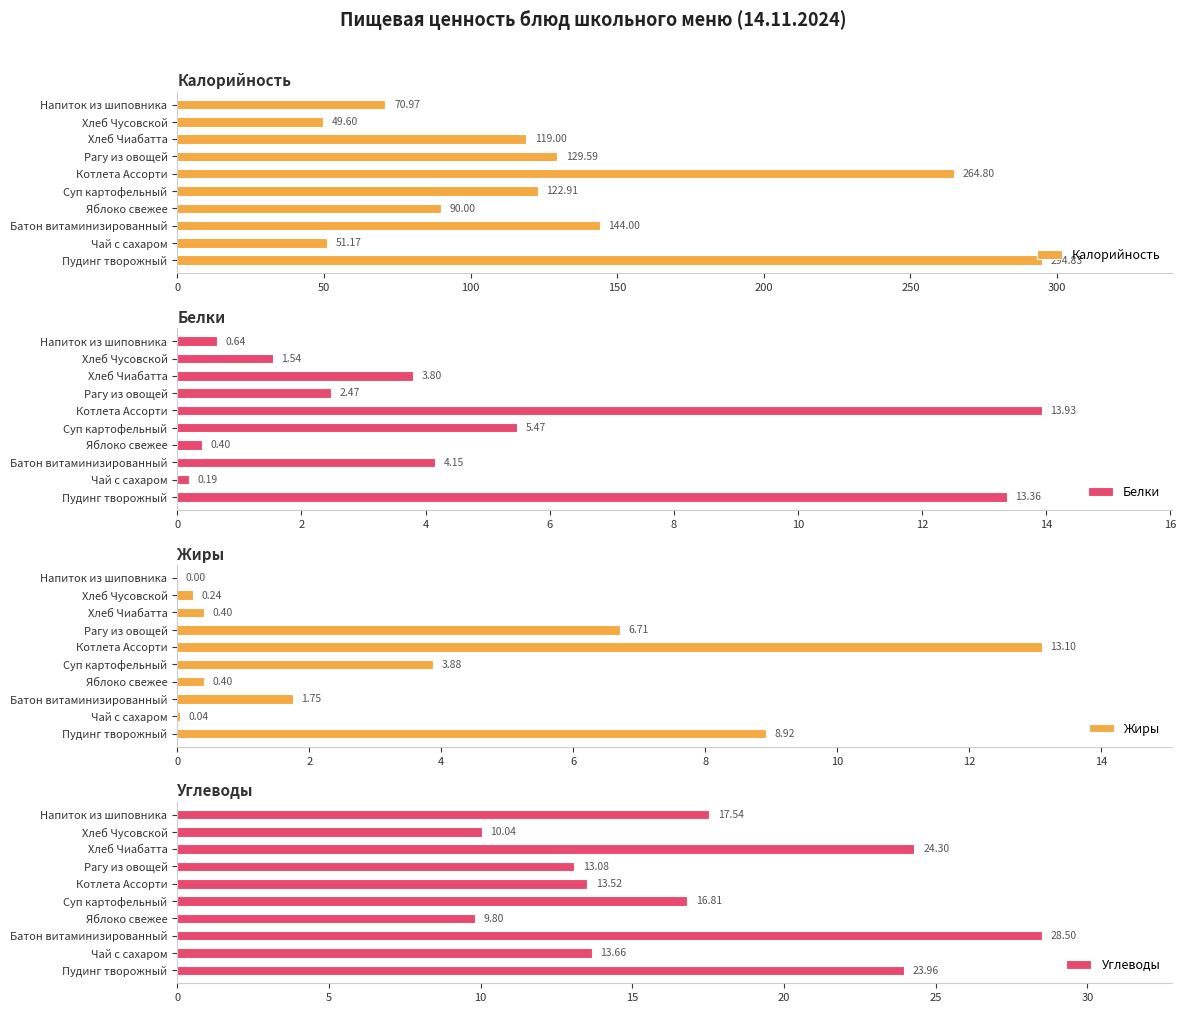

What is the sum of all Калорийность values?

1336.9